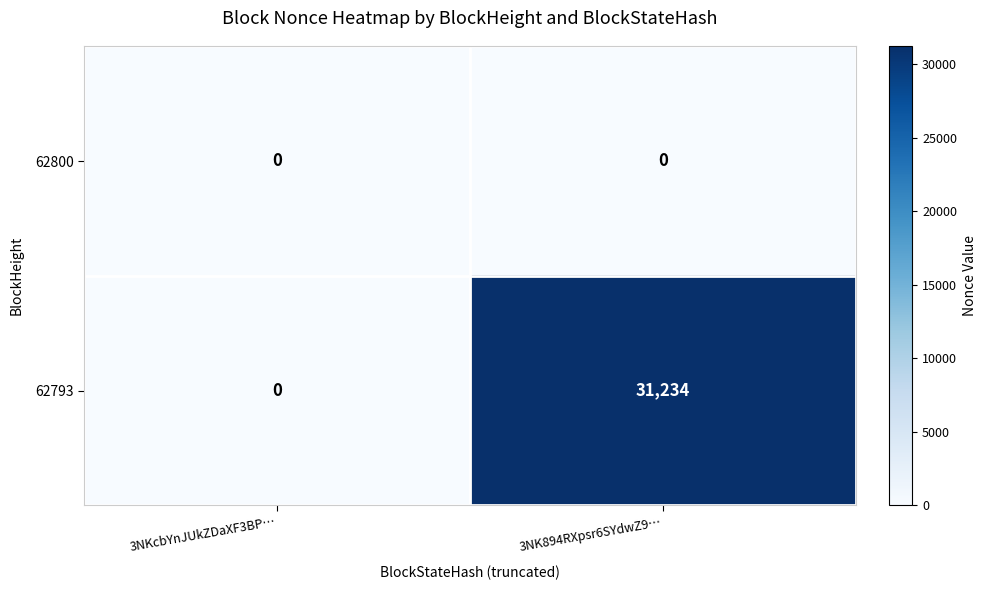

Reading left to right, transcribe all the data shown in this chart.

62800: 3NKcbYnJUkZDaXF3BP…=0	3NK894RXpsr6SYdwZ9…=0
62793: 3NKcbYnJUkZDaXF3BP…=0	3NK894RXpsr6SYdwZ9…=31234